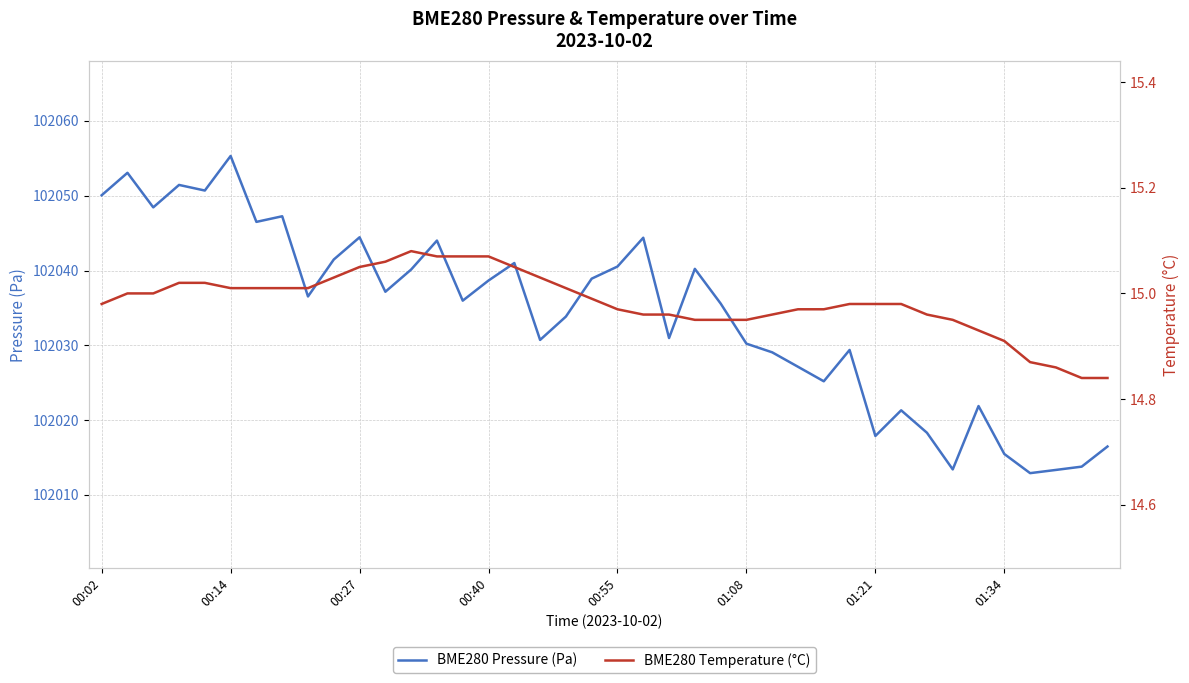

What is the minimum value for BME280 Pressure (Pa)?

102012.9